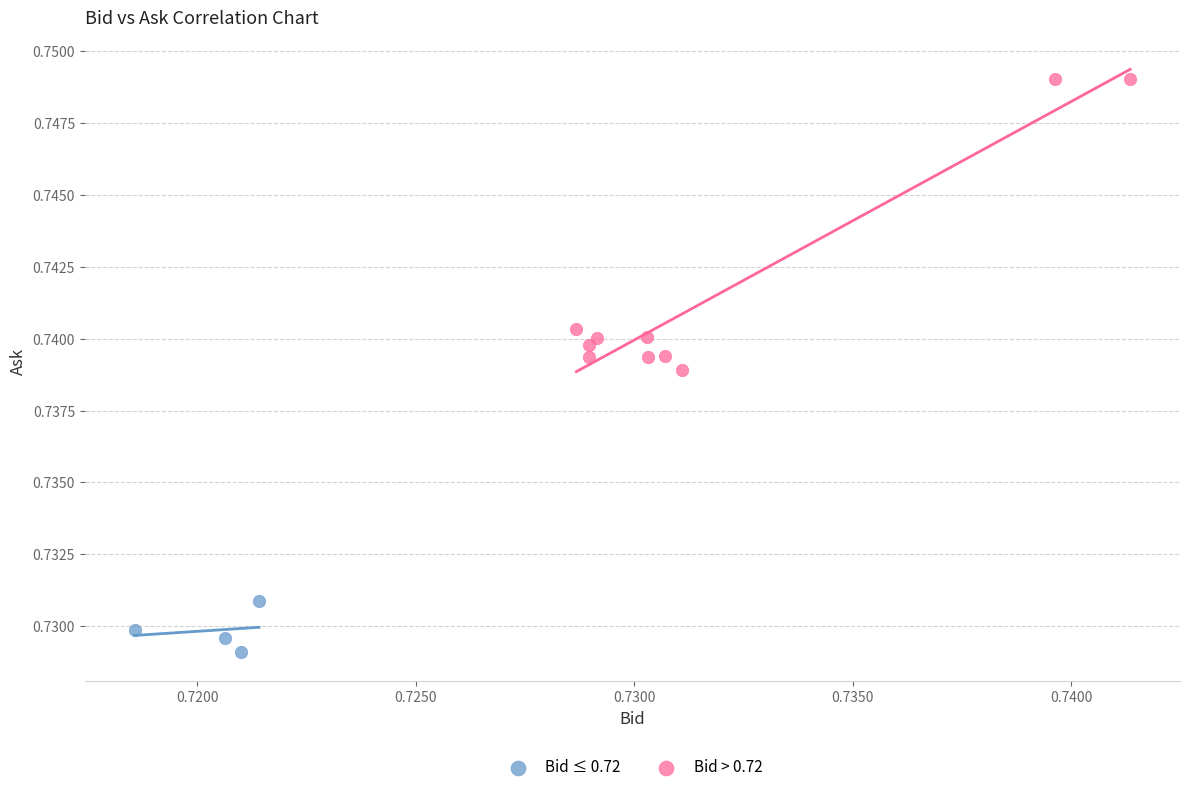

Which series has the widest spread of Y values?

Bid > 0.72